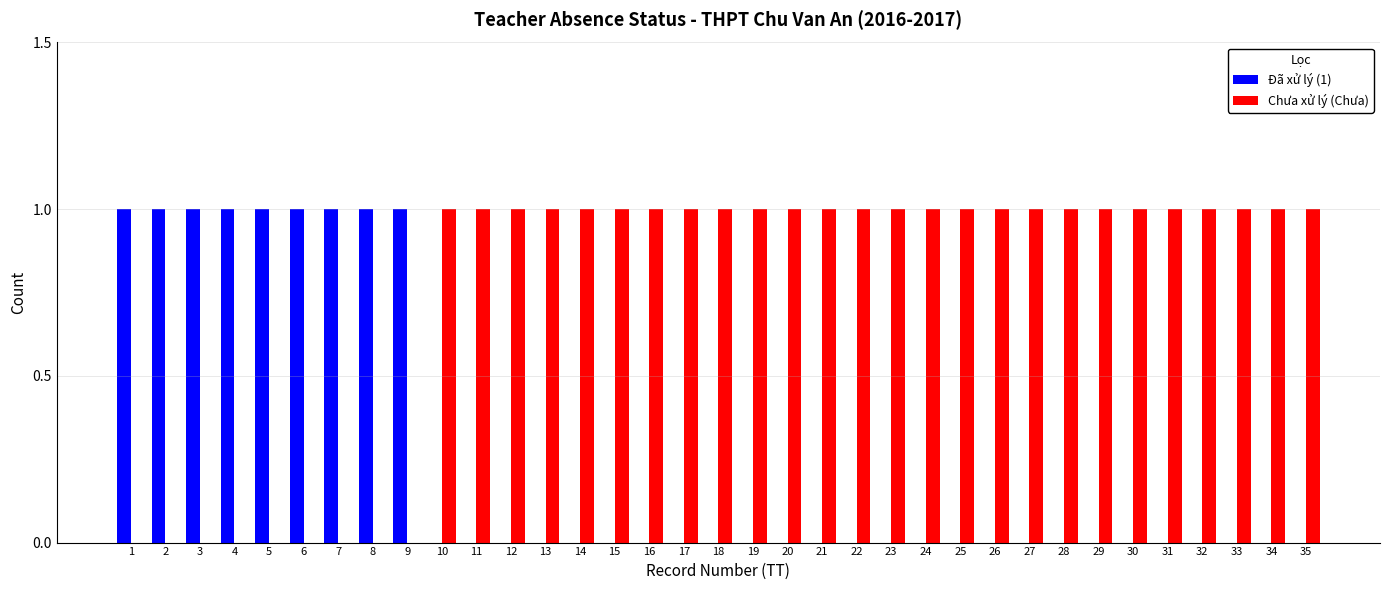

Is it true that Chưa xử lý (Chưa) equals 1 at 29?

True